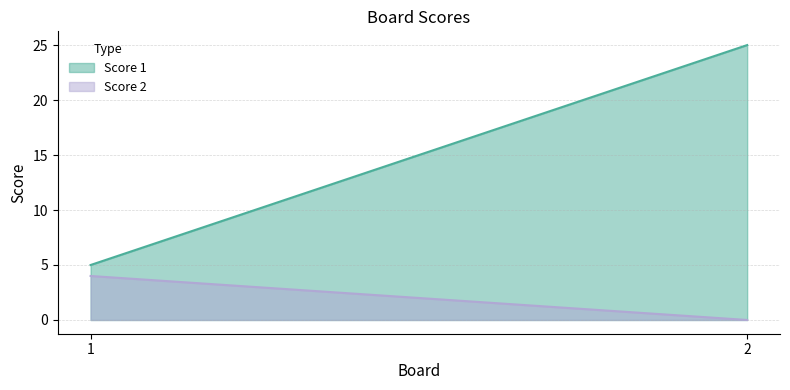

Between 2 and 1, which is larger?

2